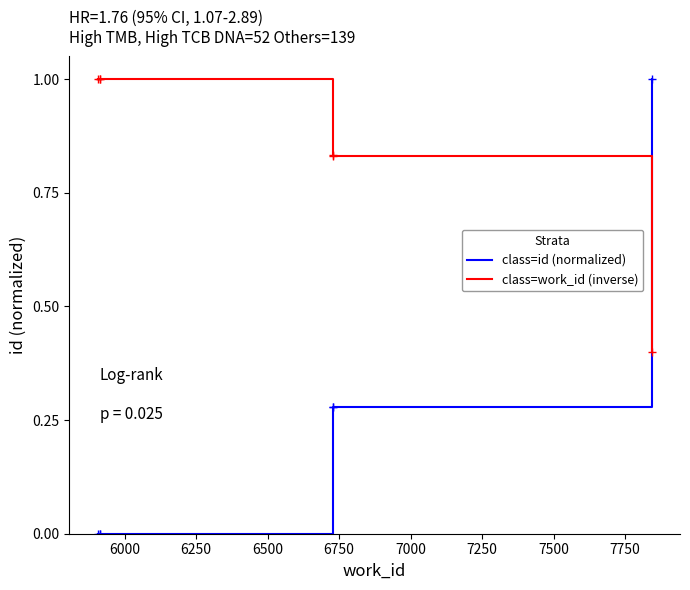

Is it true that class=id (normalized) equals 0.3 at 6750?

True